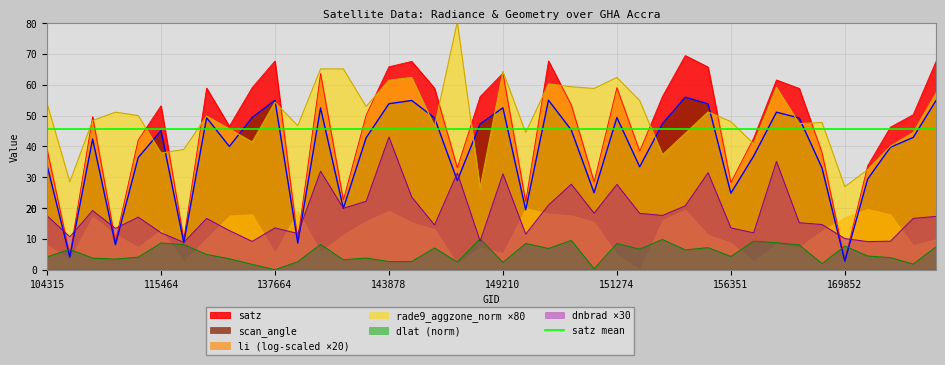

What is the value of the scan_angle point at the 26th from the left?

49.4